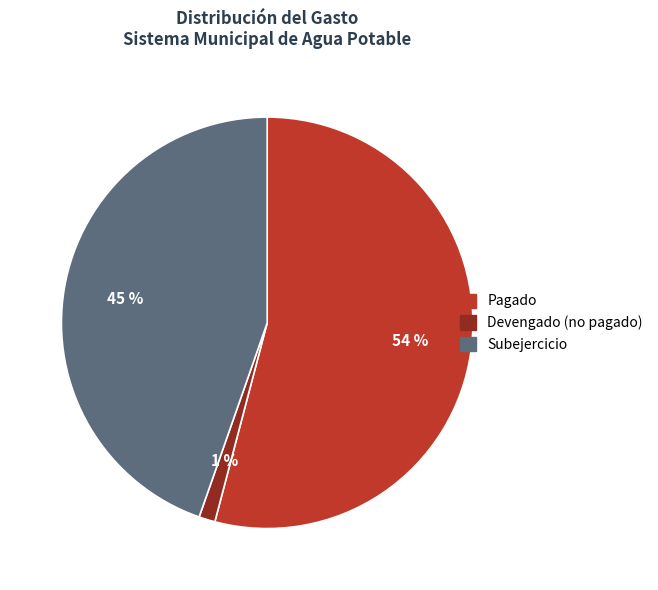

To the nearest percent, what is the difference between the largest and smallest slice percentages?

53%